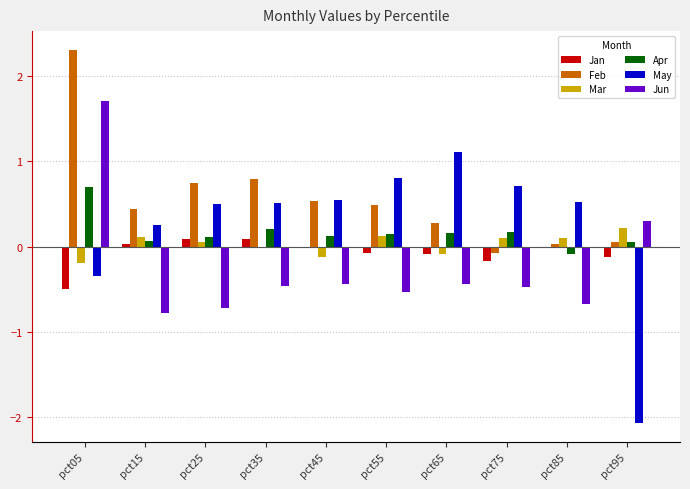

The value of May at pct25 is 0.5. True or false?

True